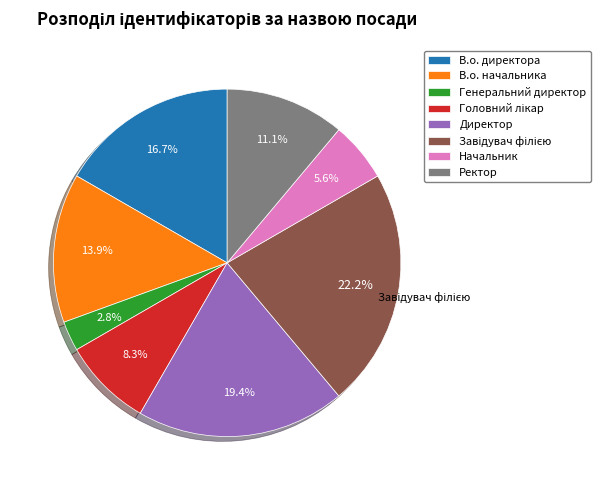

To the nearest percent, what percentage of the pie is В.о. начальника?

14%